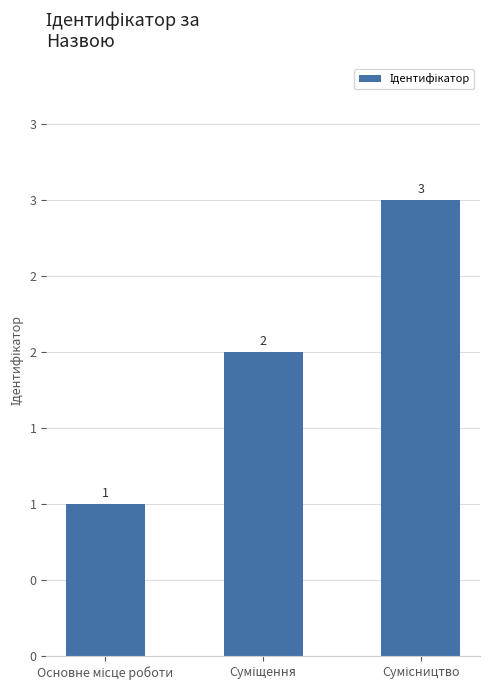

Reading left to right, list all the values displayed in this chart.

Основне місце роботи=1	Суміщення=2	Сумісництво=3